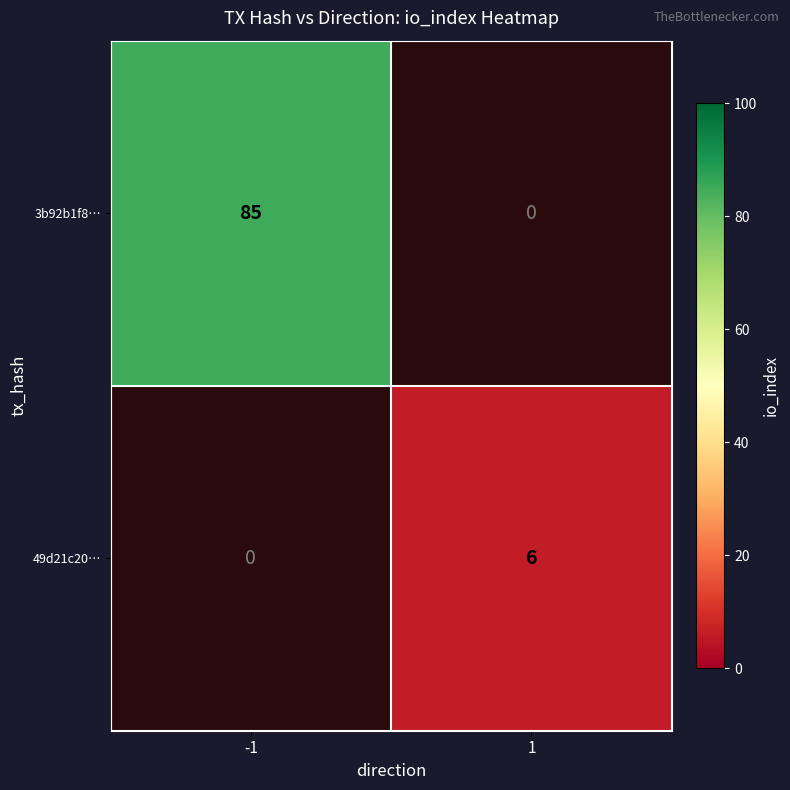

Is the value of 49d21c20… at 1 greater than the value of 3b92b1f8… at -1?

No